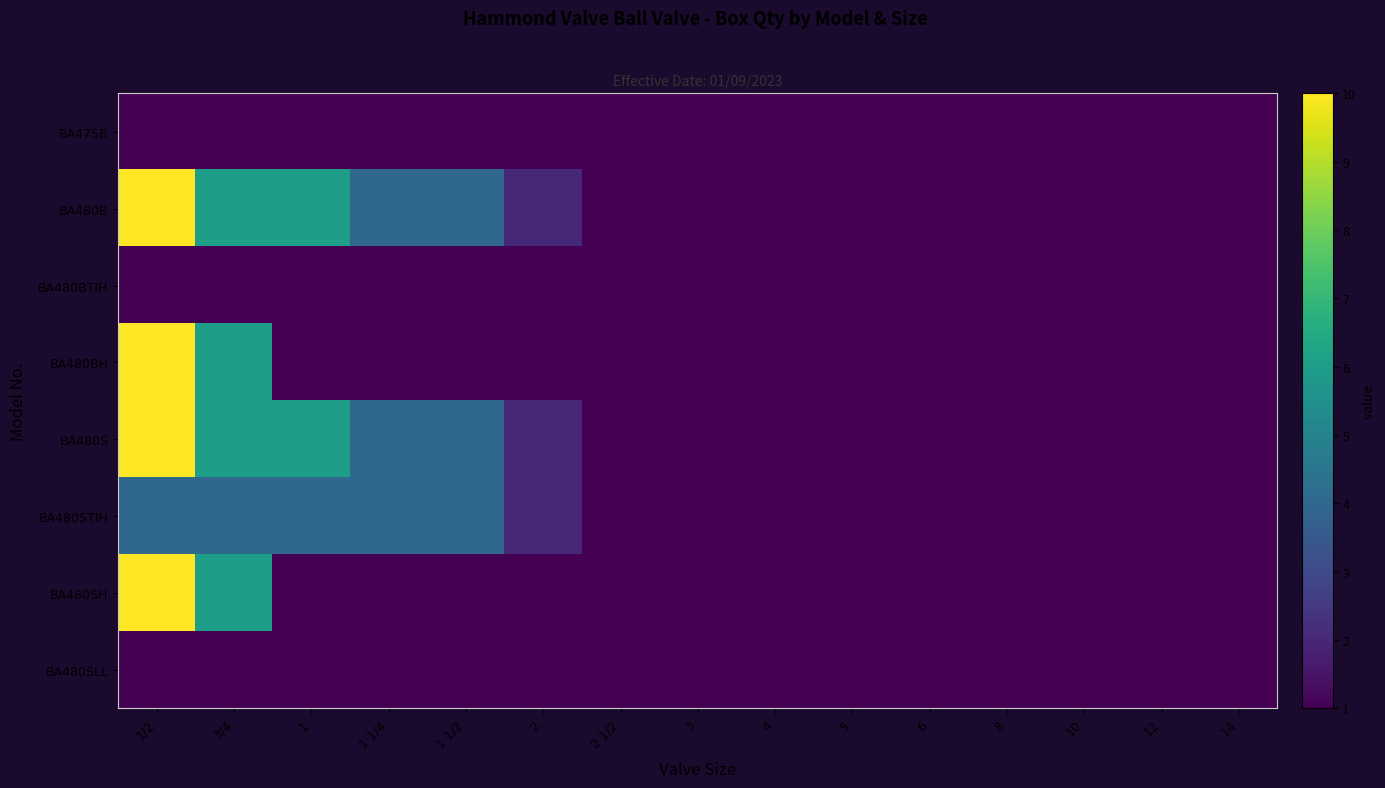

Reading left to right, transcribe all the data shown in this chart.

BA475B: 1/2=1	3/4=1	1=1	1 1/4=1	1 1/2=1	2=1	2 1/2=1	3=1	4=1	5=1	6=1	8=1	10=1	12=1	14=1
BA480B: 1/2=10	3/4=6	1=6	1 1/4=4	1 1/2=4	2=2	2 1/2=1	3=1	4=1	5=1	6=1	8=1	10=1	12=1	14=1
BA480BTIH: 1/2=1	3/4=1	1=1	1 1/4=1	1 1/2=1	2=1	2 1/2=1	3=1	4=1	5=1	6=1	8=1	10=1	12=1	14=1
BA480BH: 1/2=10	3/4=6	1=1	1 1/4=1	1 1/2=1	2=1	2 1/2=1	3=1	4=1	5=1	6=1	8=1	10=1	12=1	14=1
BA480S: 1/2=10	3/4=6	1=6	1 1/4=4	1 1/2=4	2=2	2 1/2=1	3=1	4=1	5=1	6=1	8=1	10=1	12=1	14=1
BA480STIH: 1/2=4	3/4=4	1=4	1 1/4=4	1 1/2=4	2=2	2 1/2=1	3=1	4=1	5=1	6=1	8=1	10=1	12=1	14=1
BA480SH: 1/2=10	3/4=6	1=1	1 1/4=1	1 1/2=1	2=1	2 1/2=1	3=1	4=1	5=1	6=1	8=1	10=1	12=1	14=1
BA480SLL: 1/2=1	3/4=1	1=1	1 1/4=1	1 1/2=1	2=1	2 1/2=1	3=1	4=1	5=1	6=1	8=1	10=1	12=1	14=1